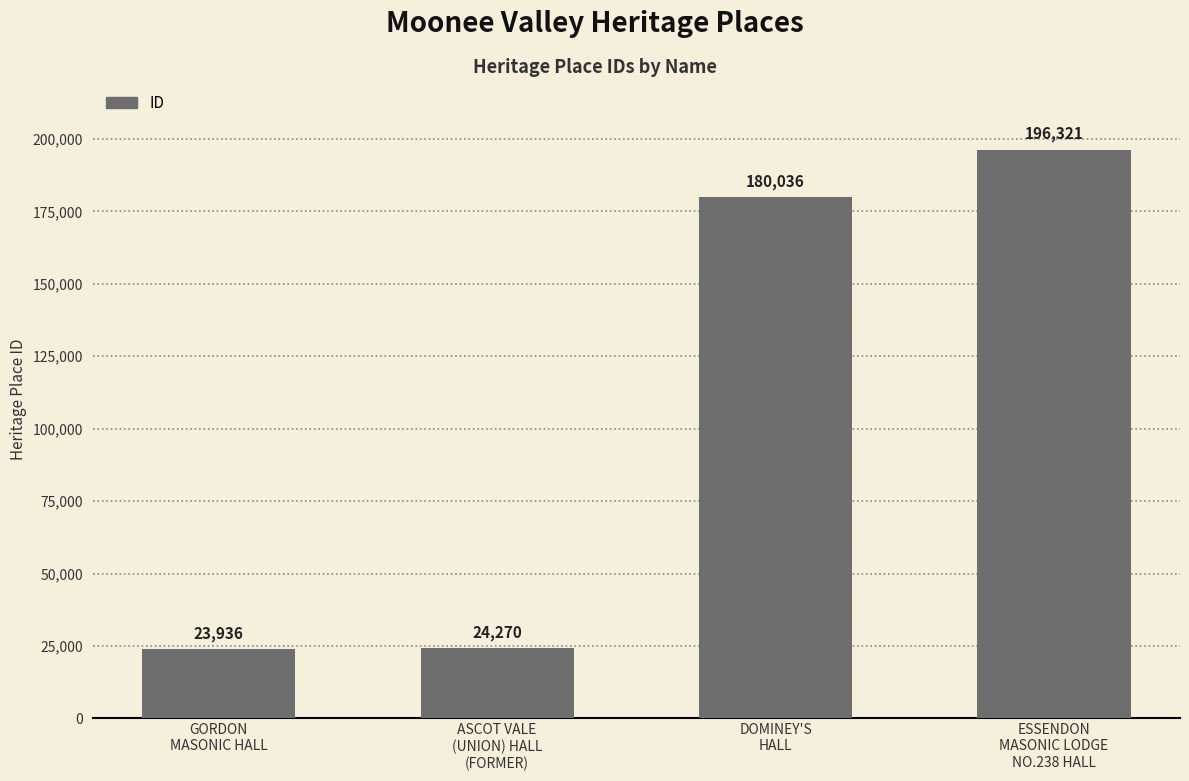

What is the label of the 4th bar from the left?

ESSENDON
MASONIC LODGE
NO.238 HALL